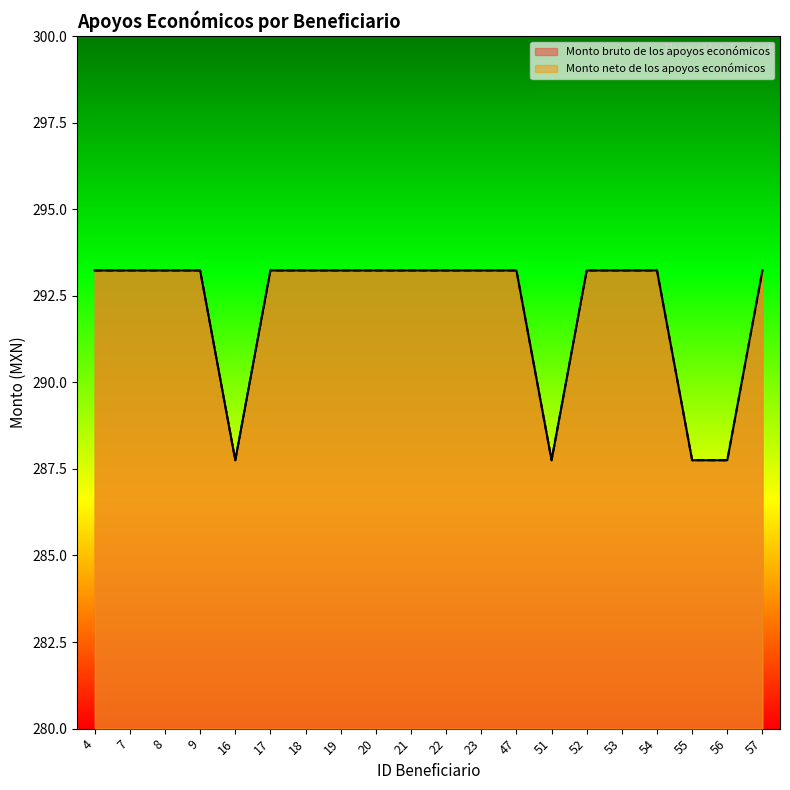

List the labels in order of Monto neto de los apoyos económicos value, smallest first.

16, 51, 55, 56, 4, 7, 8, 9, 17, 18, 19, 20, 21, 22, 23, 47, 52, 53, 54, 57